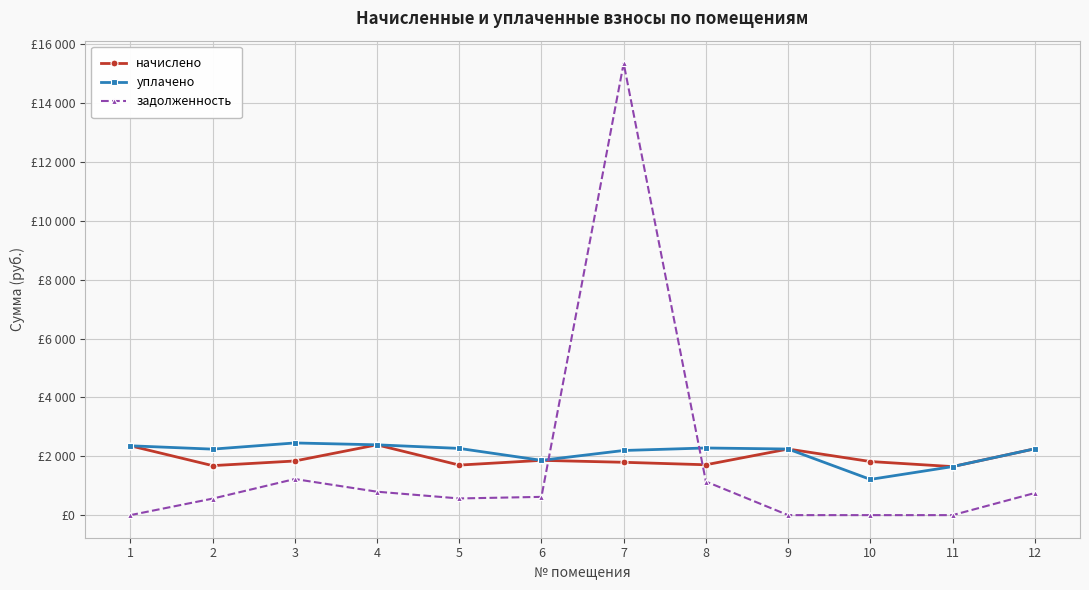

Does the chart have visible grid lines?

Yes